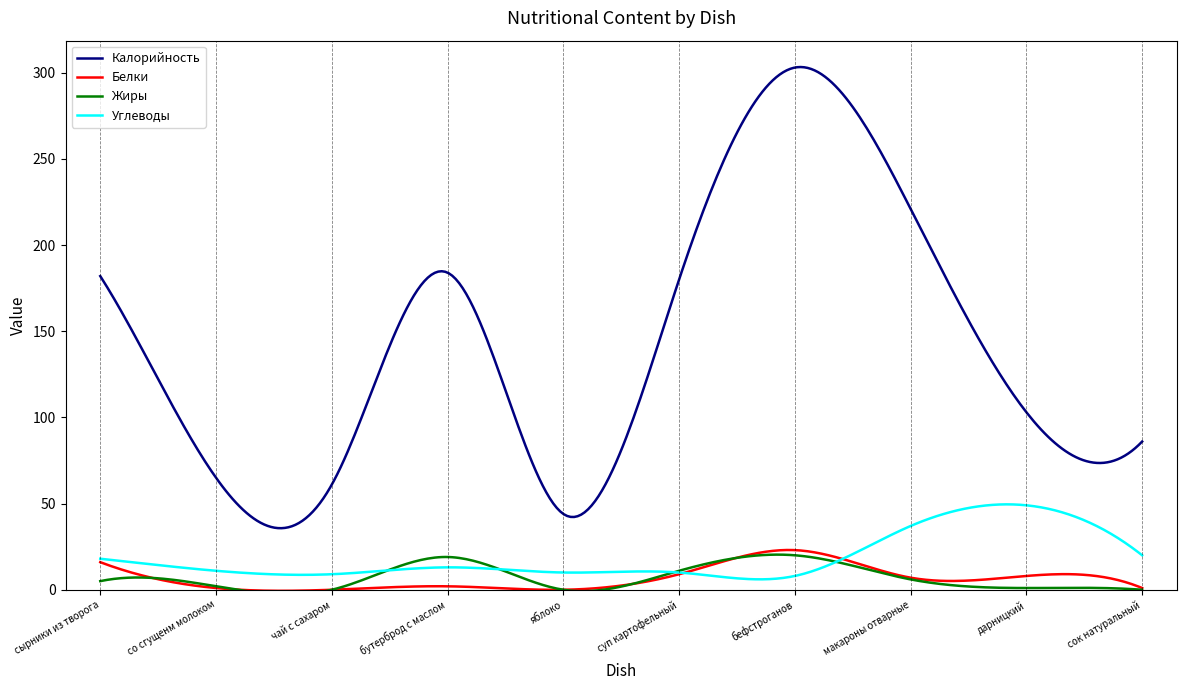

True or false: Жиры and Калорийность cross at least once.

False